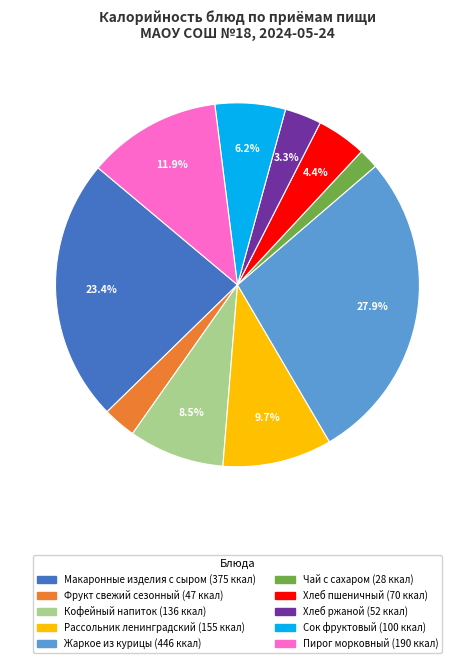

To the nearest percent, what is the difference between the largest and smallest slice percentages?

26%